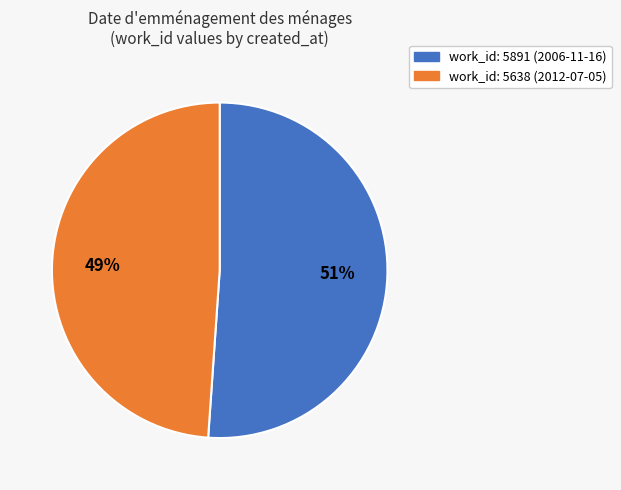

What percentage is the work_id: 5638 (2012-07-05) slice, to the nearest percent?

49%